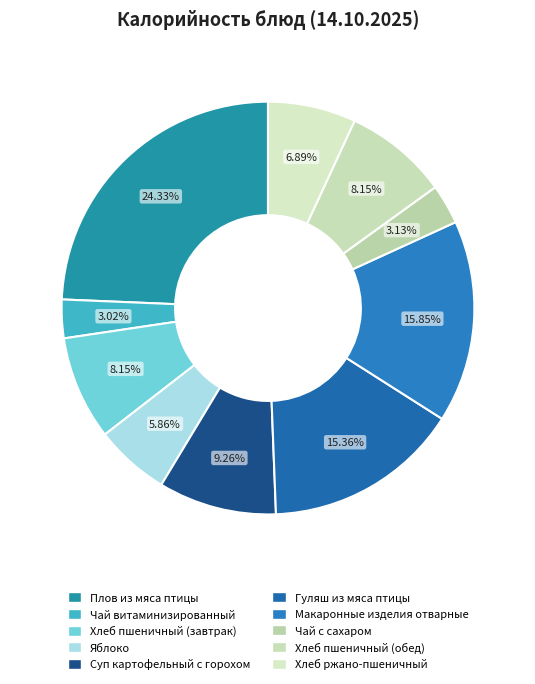

Between Суп картофельный с горохом and Плов из мяса птицы, which is larger?

Плов из мяса птицы